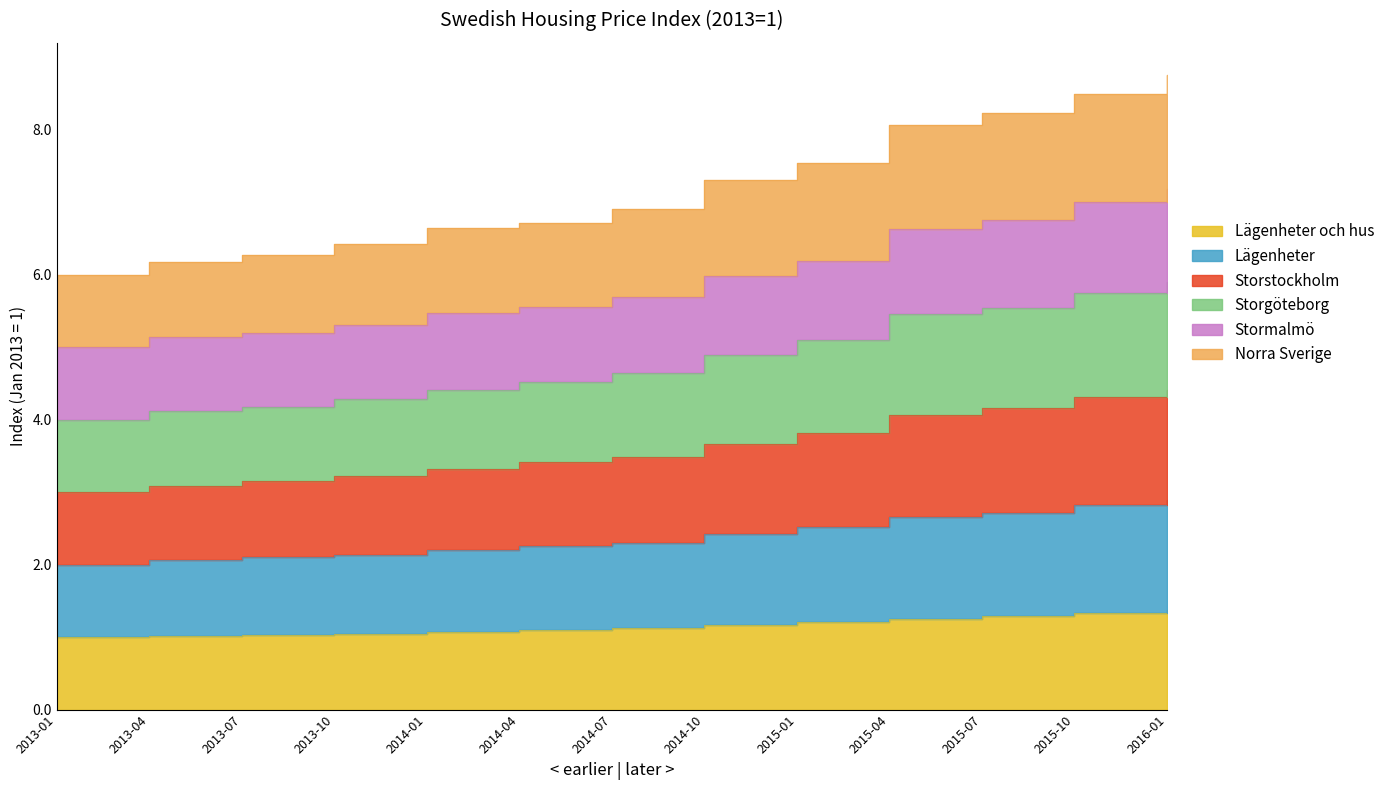

Does the chart display data point markers on the line(s)?

No